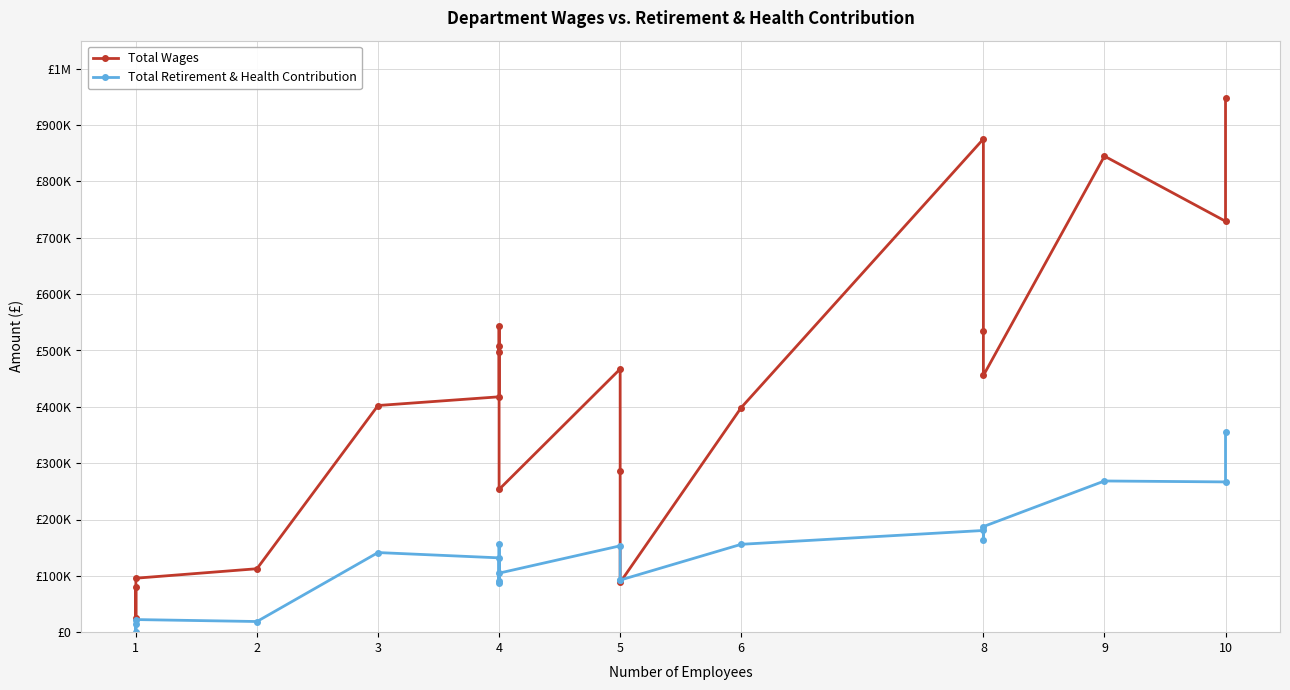

Does the chart have visible grid lines?

Yes